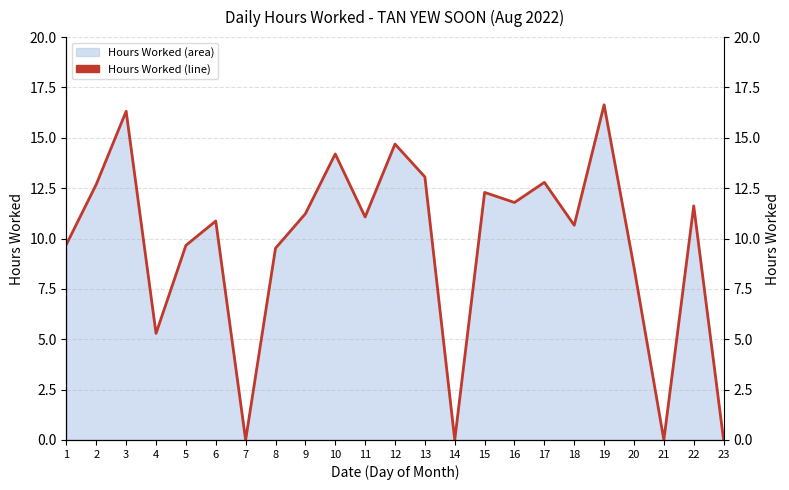

What is the sum of the values at 23 and 5?

9.7